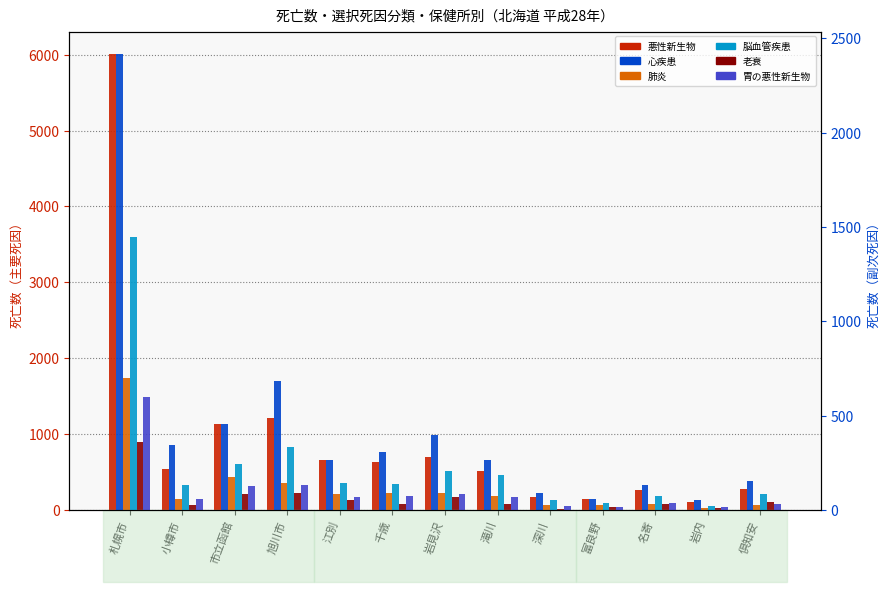

How many values in the 心疾患 series exceed 265?

6